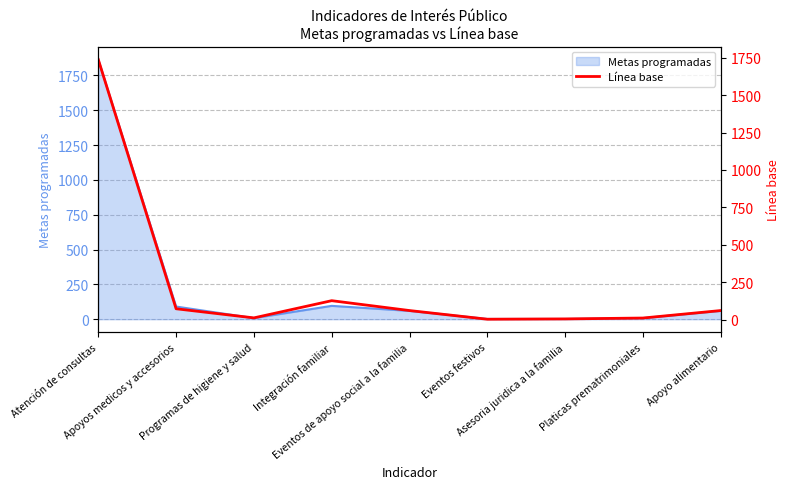

Reading left to right, what are all the values shown in this chart?

1738	72	11	126	60	2	4	10	60